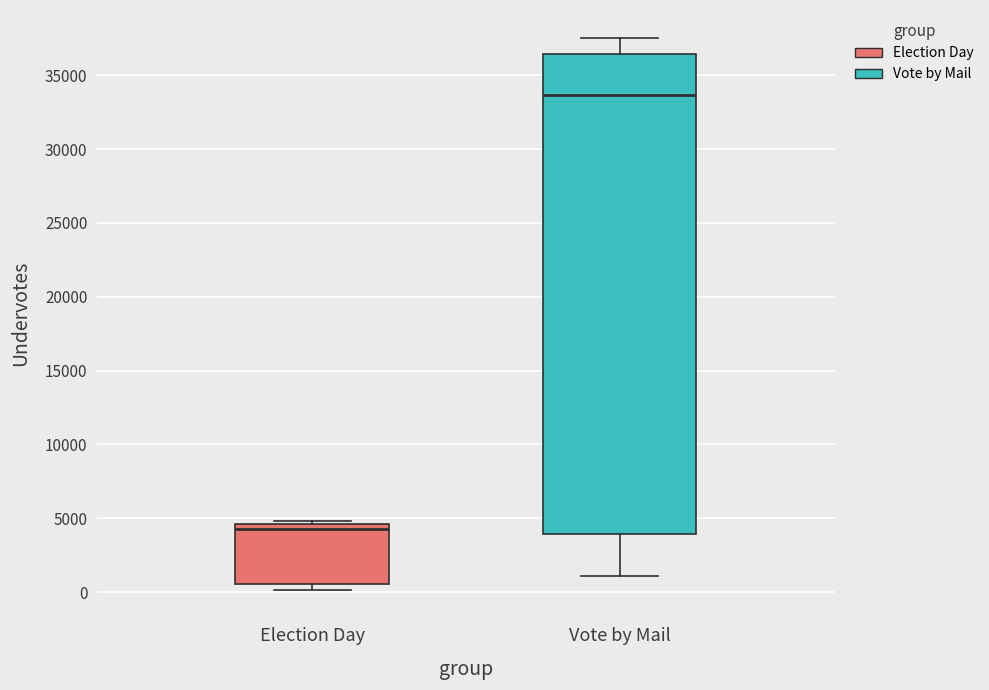

Which box's median line is the highest?

Vote by Mail